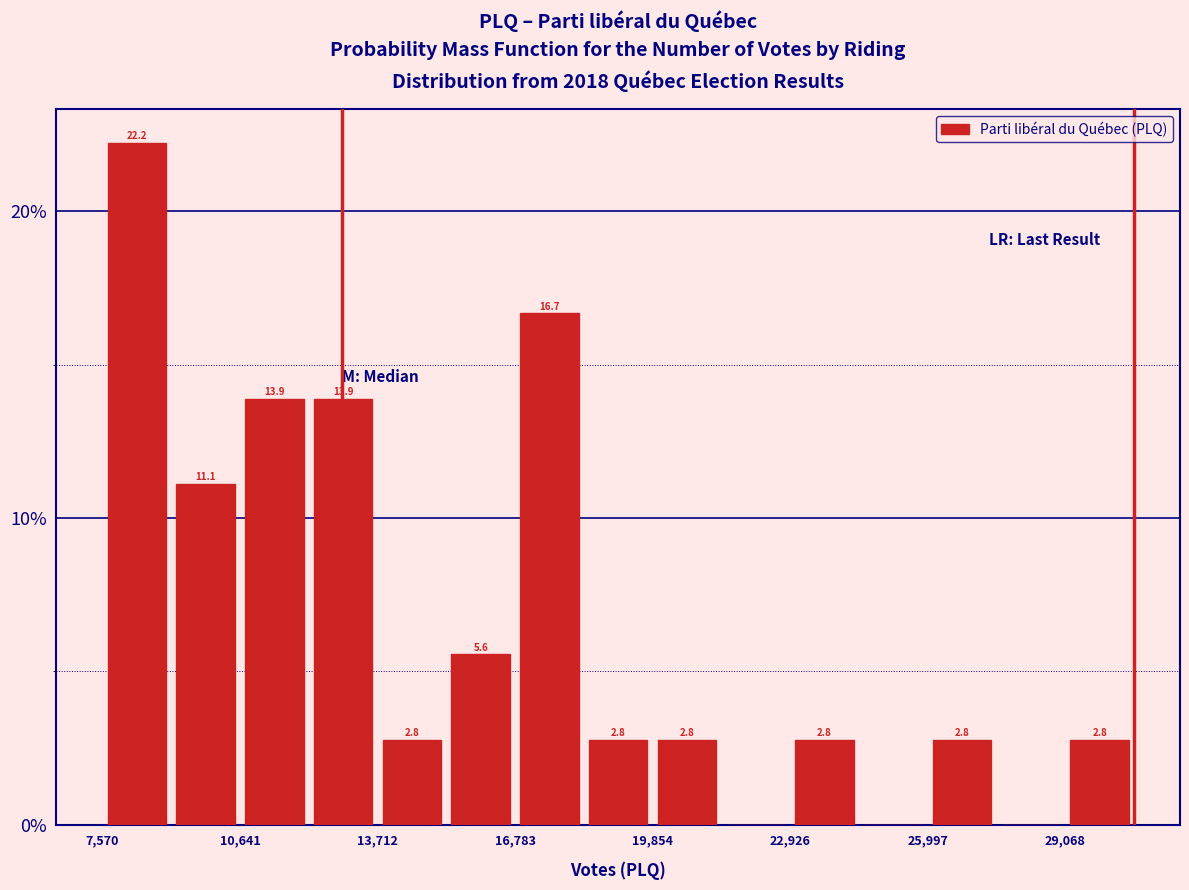

Around what value on the x-axis is the tallest bar? Give the approximate position of its centre, as read against the axis.

8500